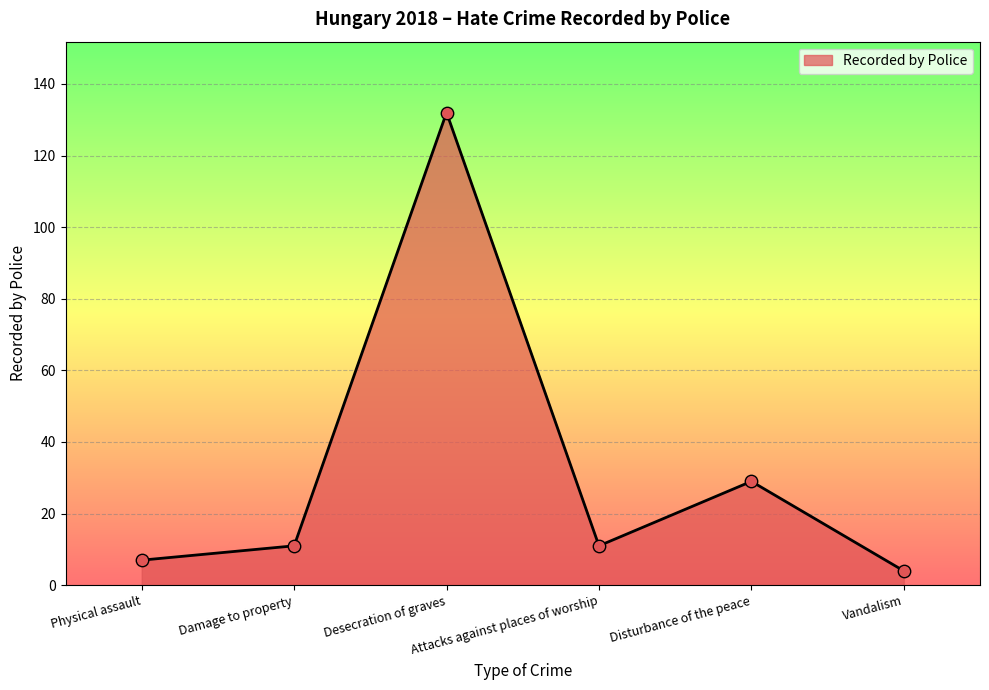

Between Physical assault and Vandalism, which is larger?

Physical assault